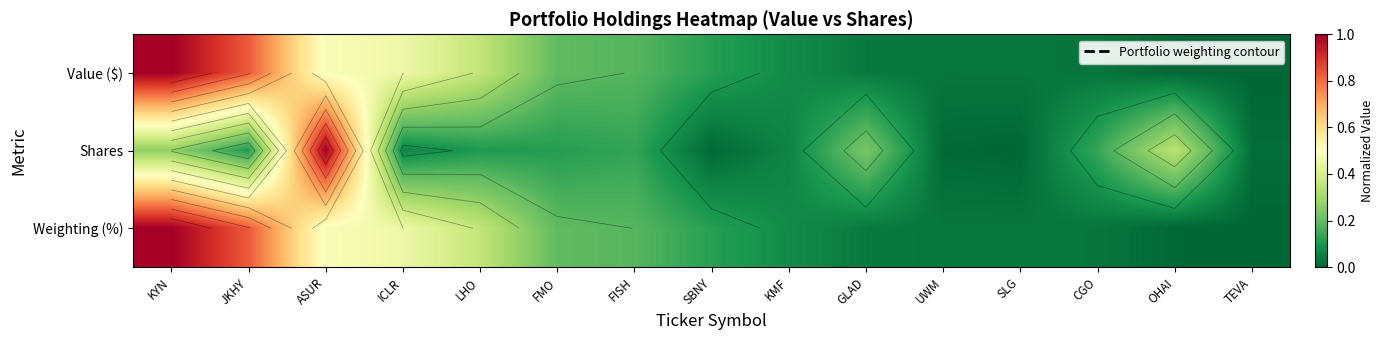

Which category has the highest value in the Value ($) series?

KYN